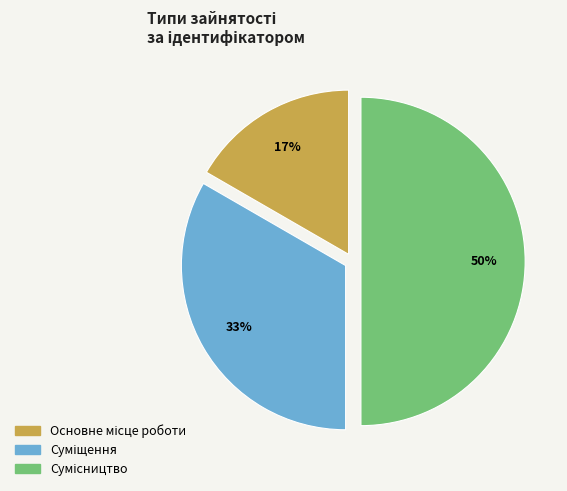

To the nearest percent, what is the average slice percentage?

33%